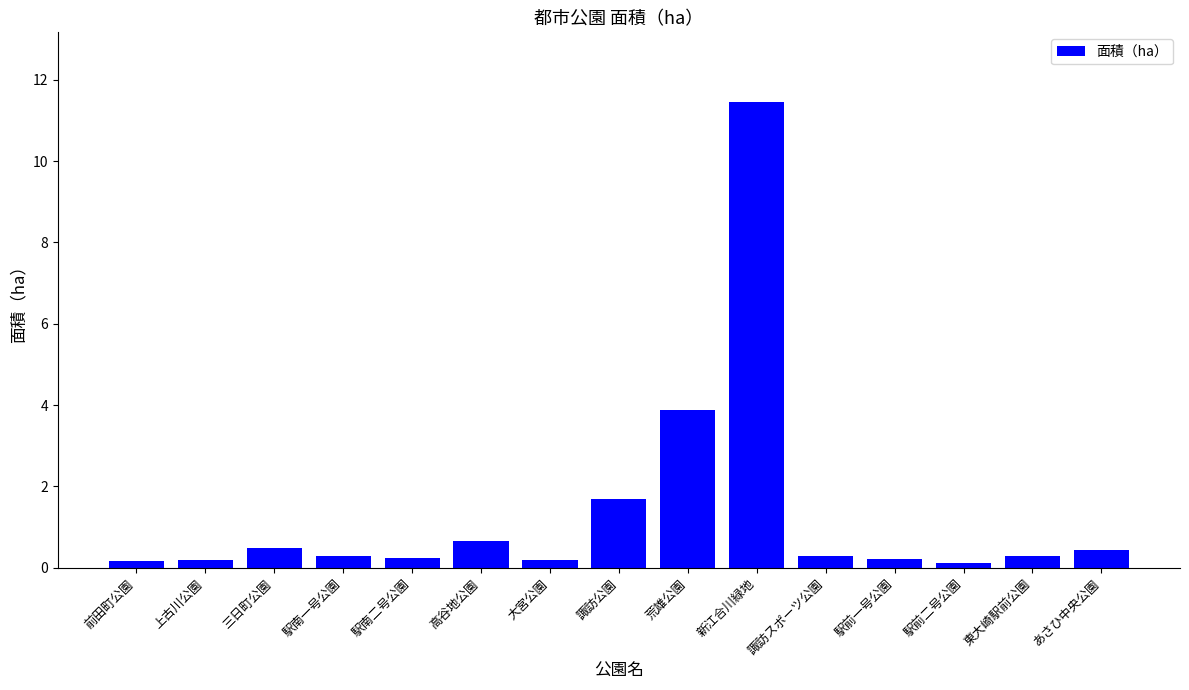

The chart shows a value of 1.7 at 諏訪公園. True or false?

True